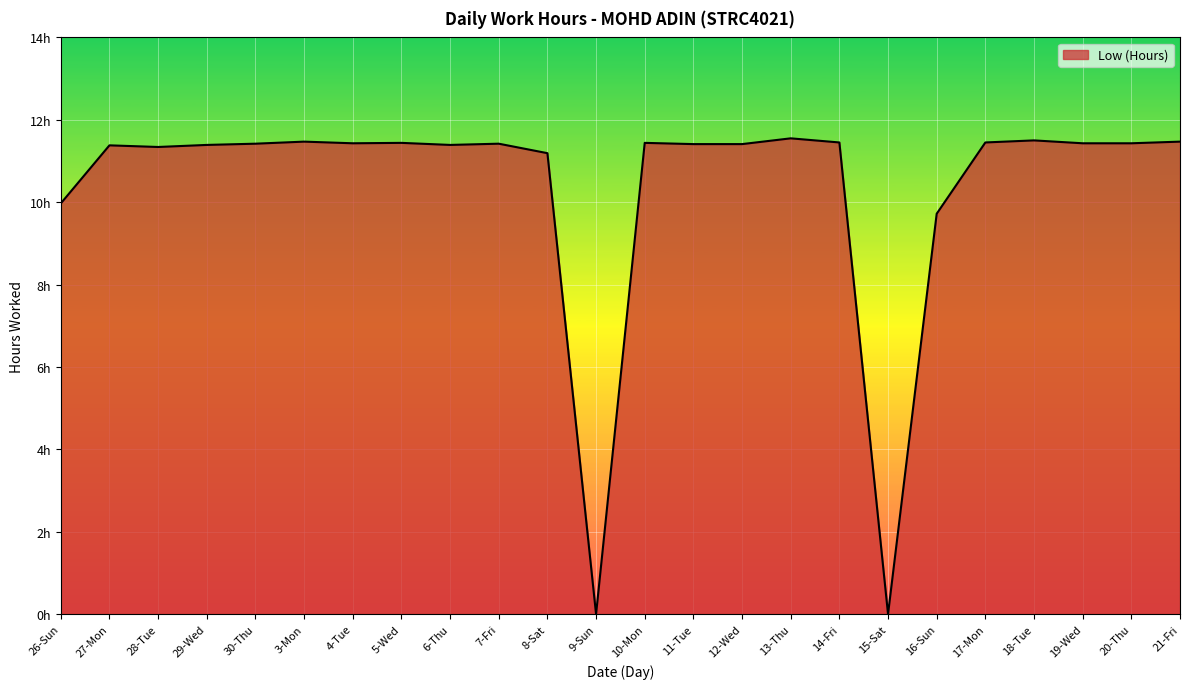

Does the chart have visible grid lines?

Yes